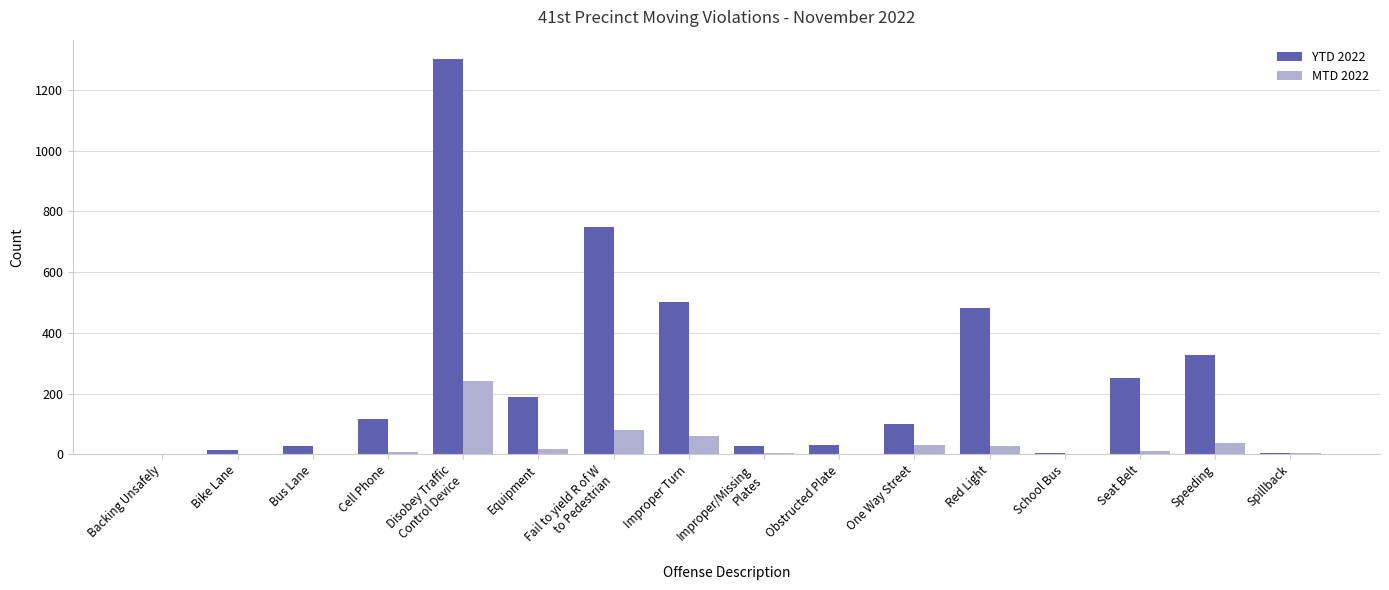

What is the average value of the MTD 2022 series?

33